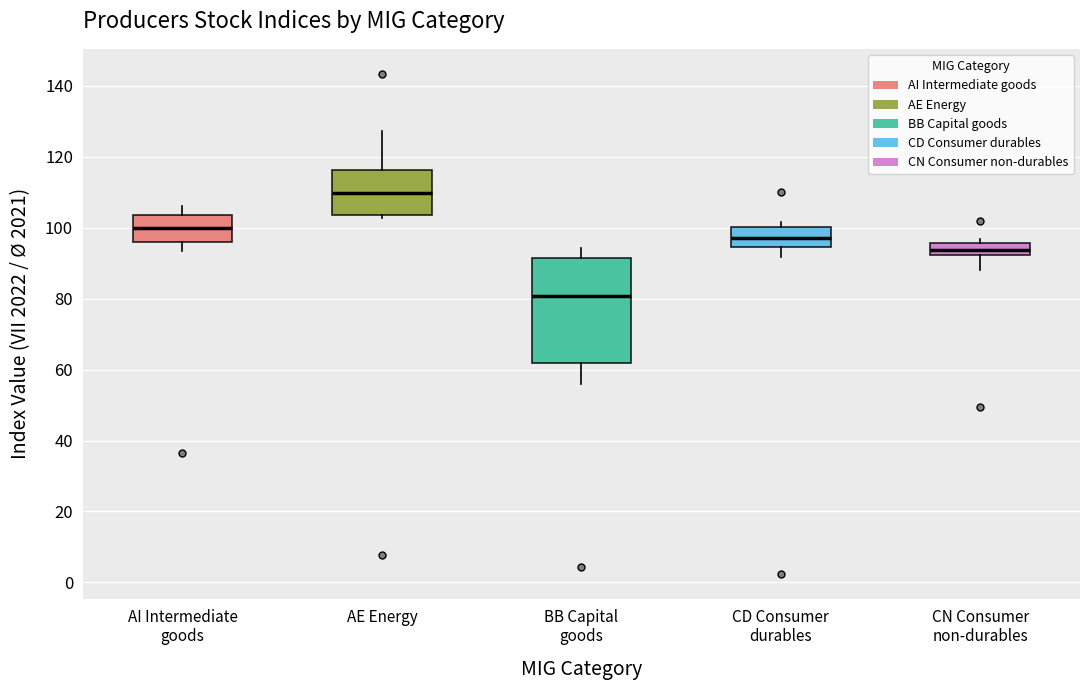

Which box is the tallest, from its lower edge to its upper edge?

BB Capital goods